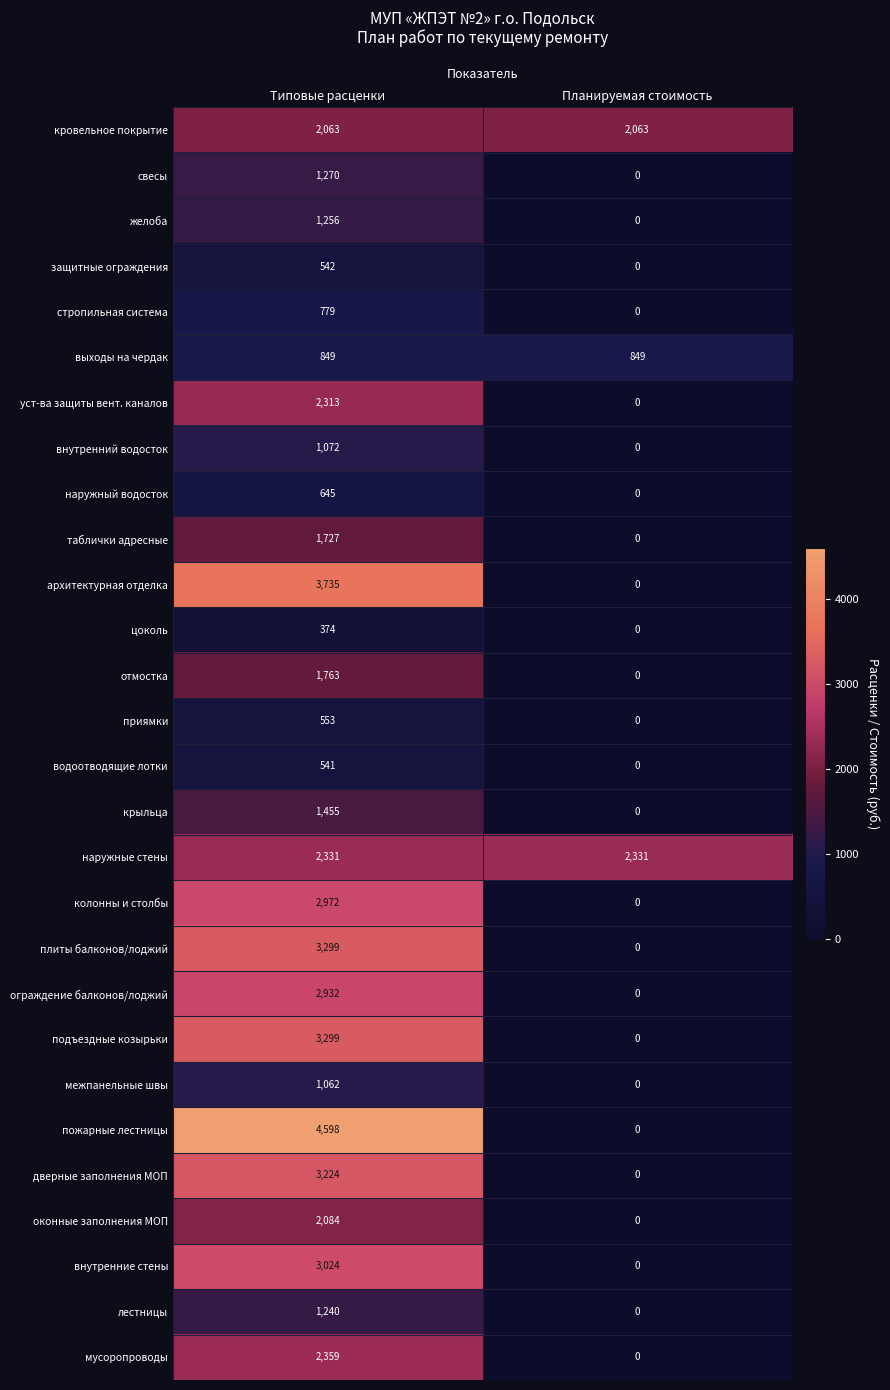

Rank the categories by отмостка value from lowest to highest.

Планируемая стоимость, Типовые расценки